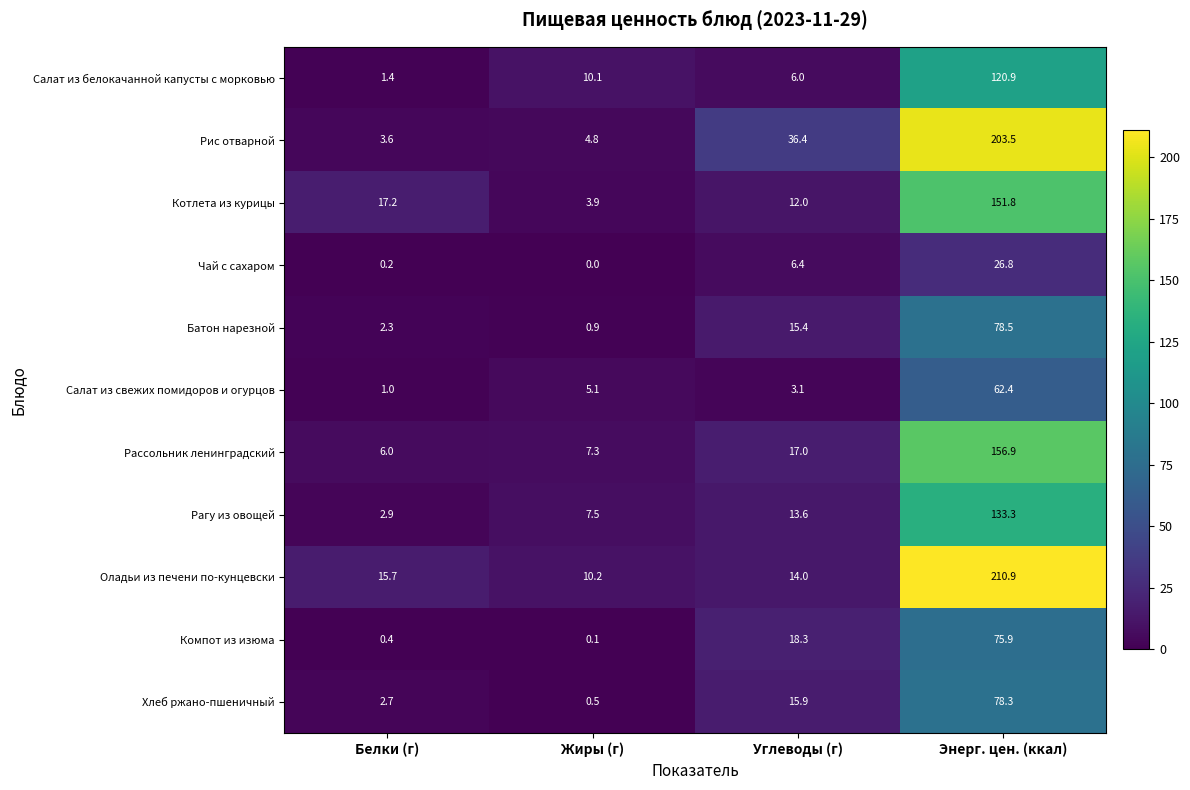

How many series are shown in this chart?

11